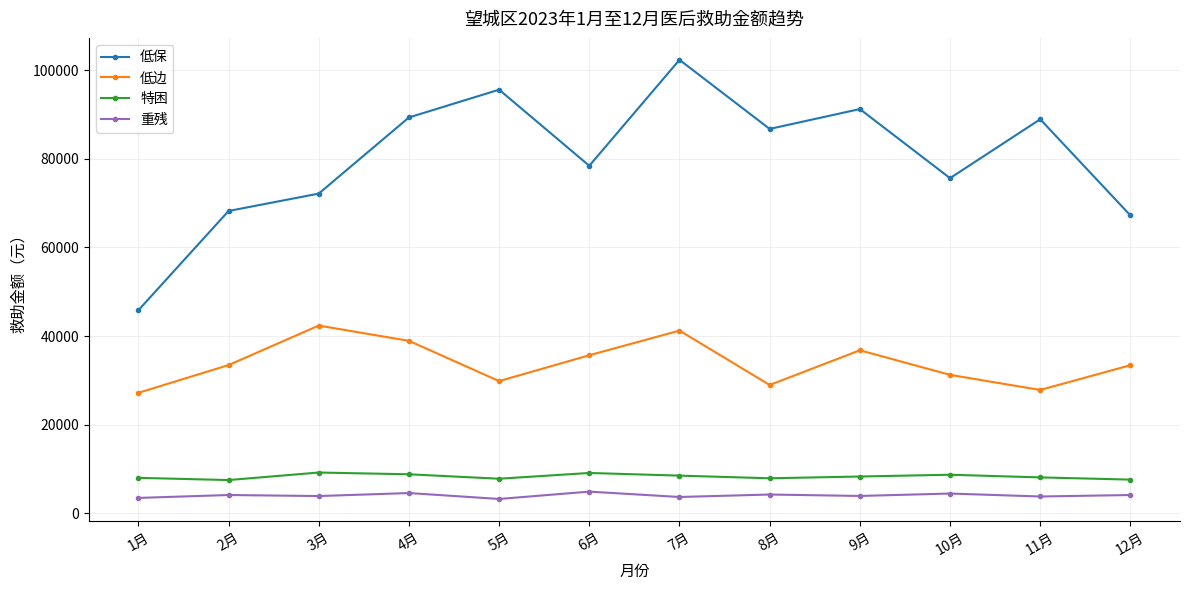

How many data points does each series have?

12